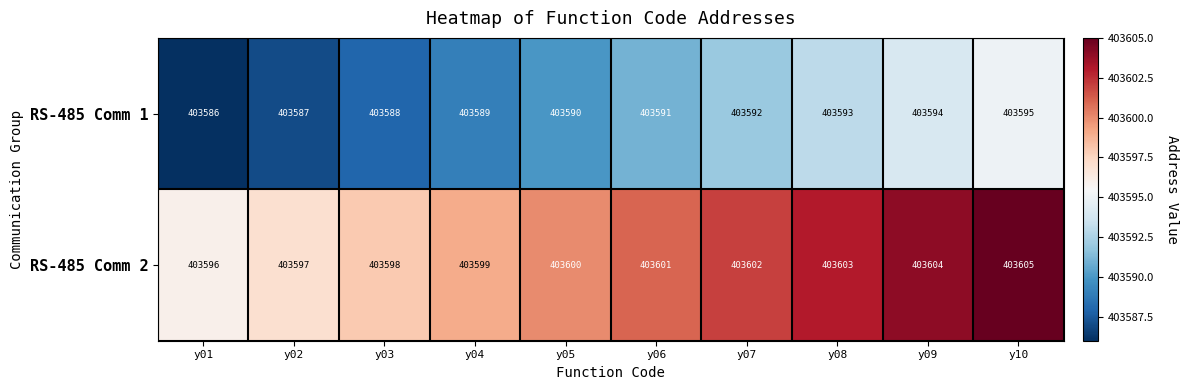

What is the spread (max minus min) of values at y09?

10